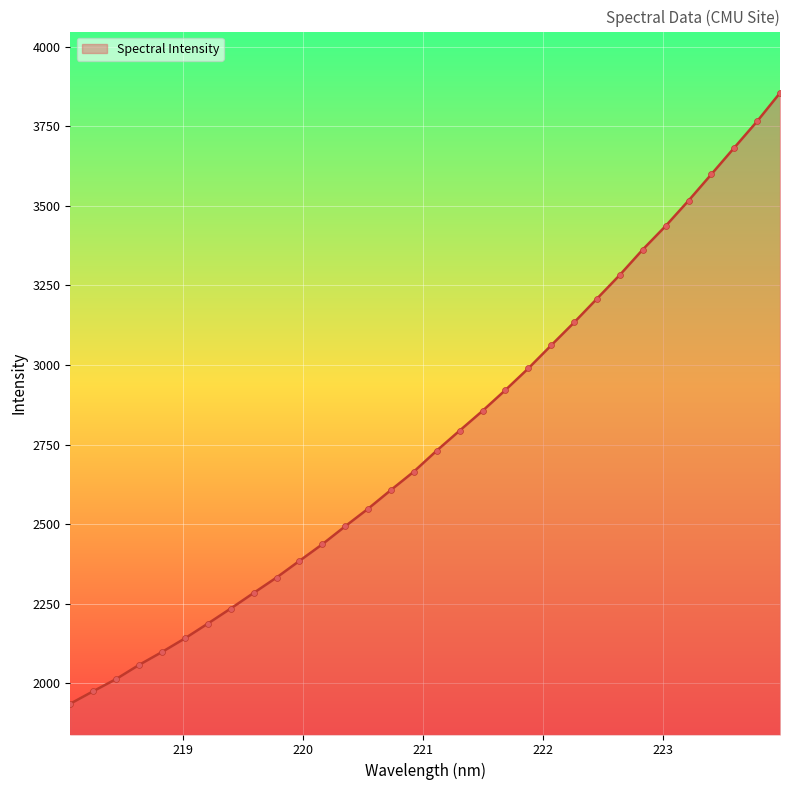

What is the difference between the maximum and minimum values?

1918.5